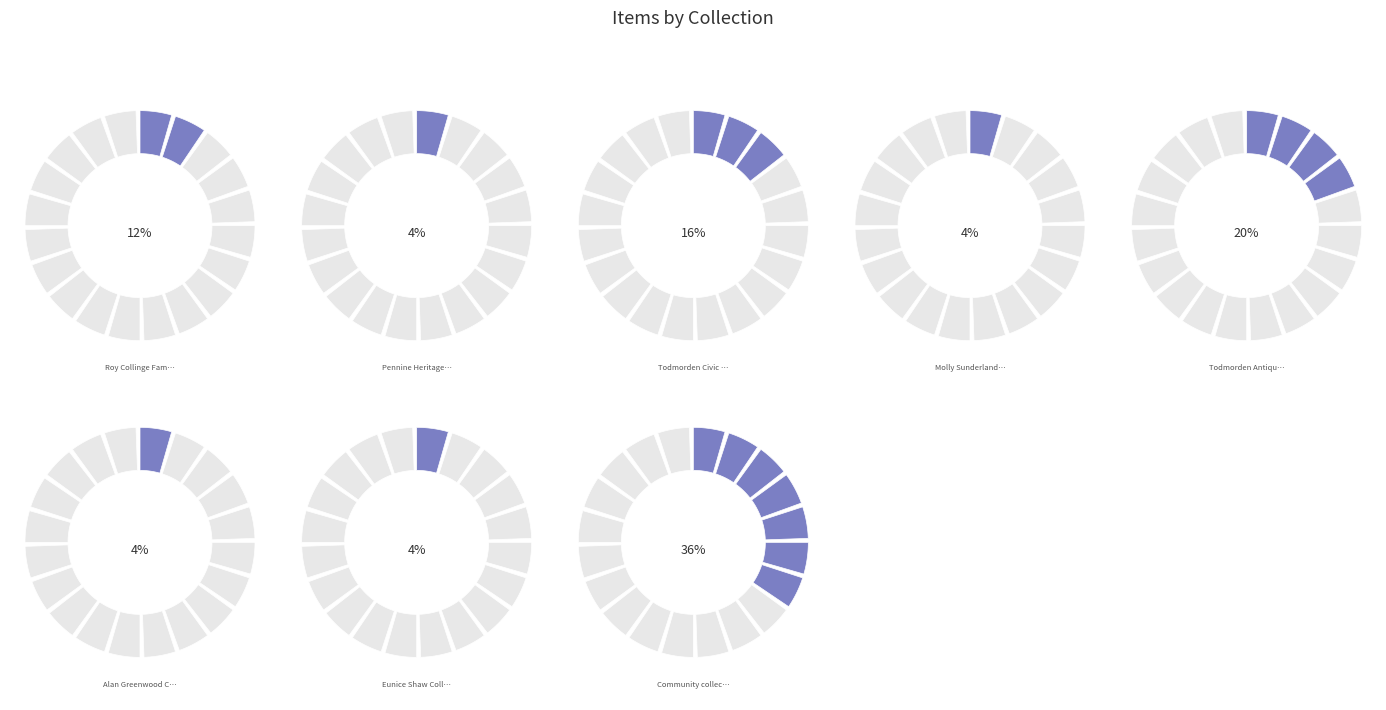

Which category has the smallest portion of the pie?

Molly Sunderland Collection